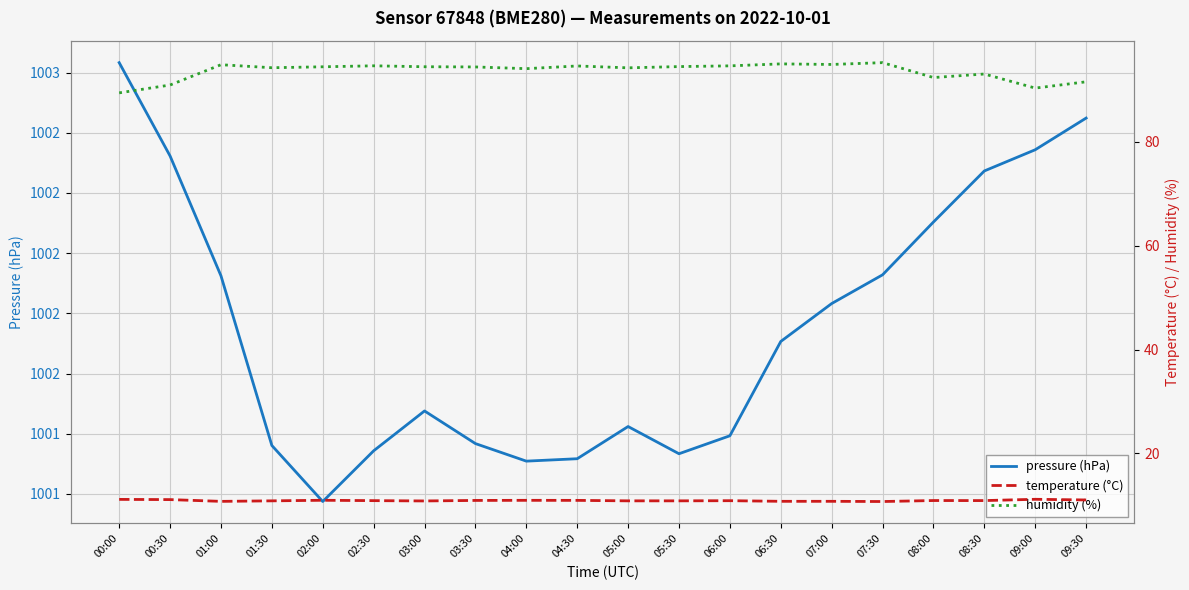

Between 00:00 and 00:30, which series saw the biggest shift?

humidity (%)